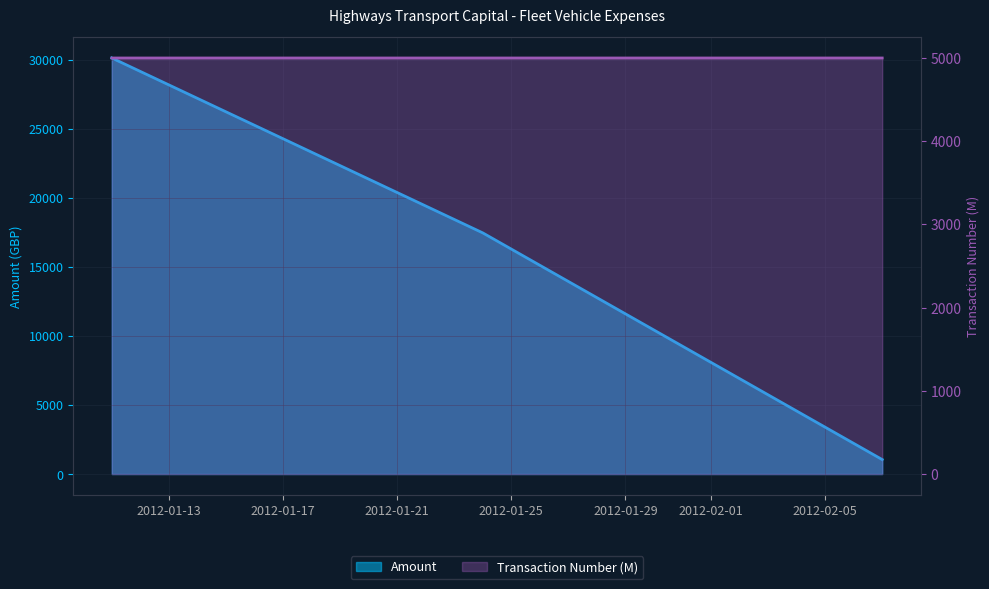

Reading right to left, list all the values displayed in this chart.

Amount: 2012-02-07=1047.5	2012-01-24=17460.6	2012-01-11=30122.6
Transaction Number: 2012-02-07=5000.2	2012-01-24=5000.2	2012-01-11=5000.2